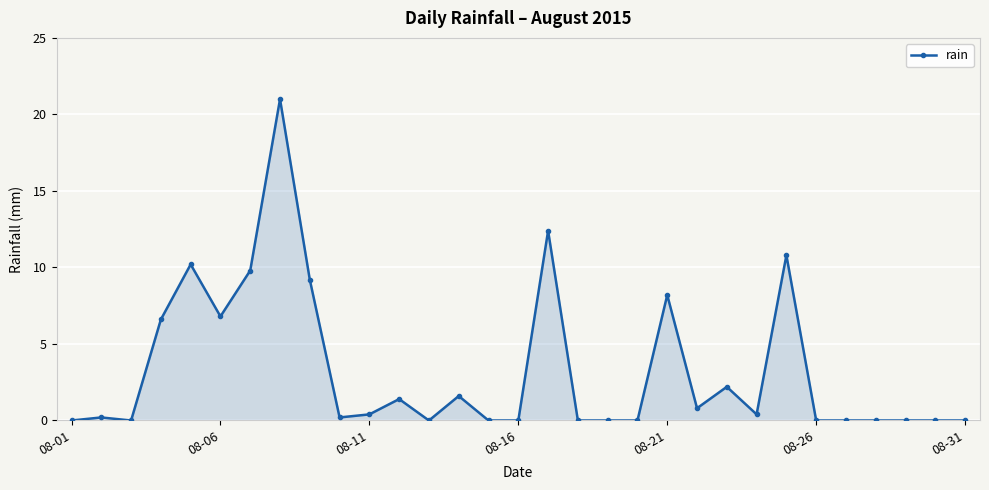

What is the sum of all values?

102.2